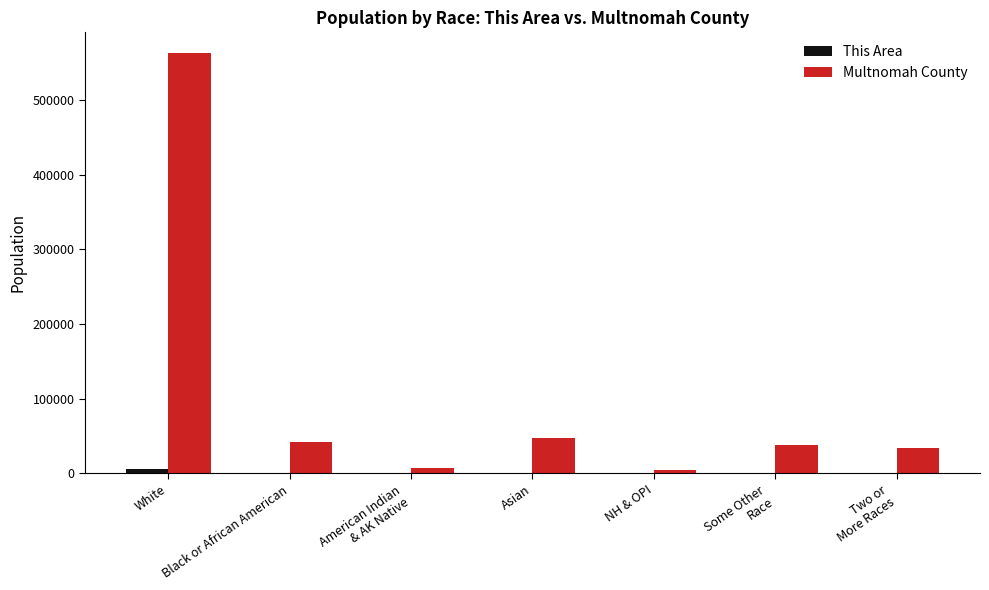

Which category has the highest value in the Multnomah County series?

White